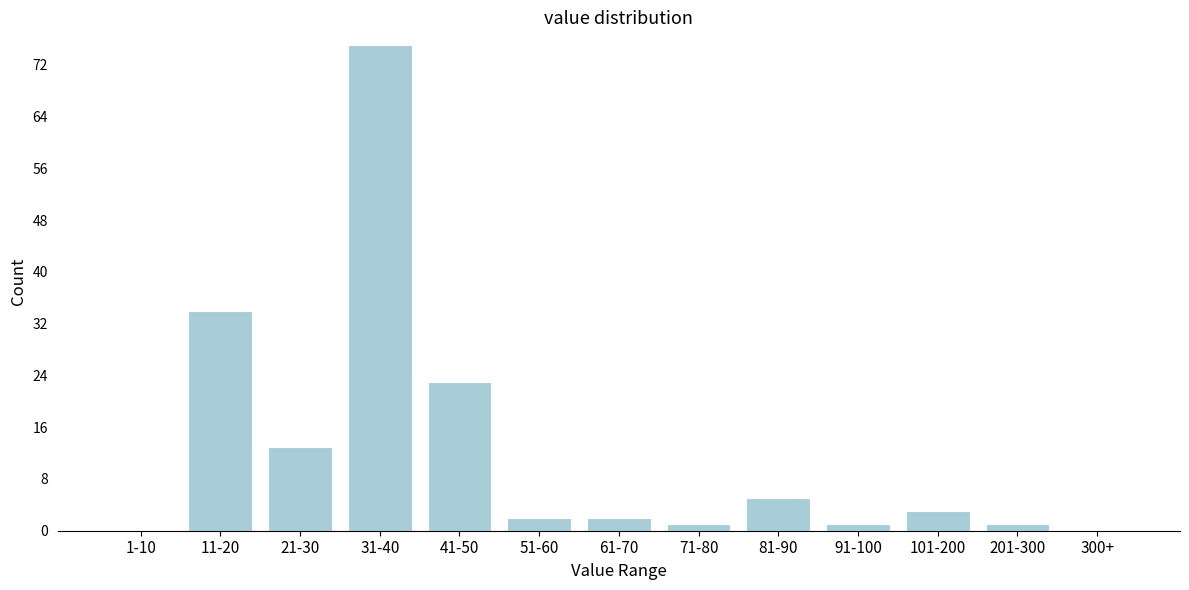

Reading left to right, transcribe all the data shown in this chart.

1-10=0	11-20=34	21-30=13	31-40=75	41-50=23	51-60=2	61-70=2	71-80=1	81-90=5	91-100=1	101-200=3	201-300=1	300+=0